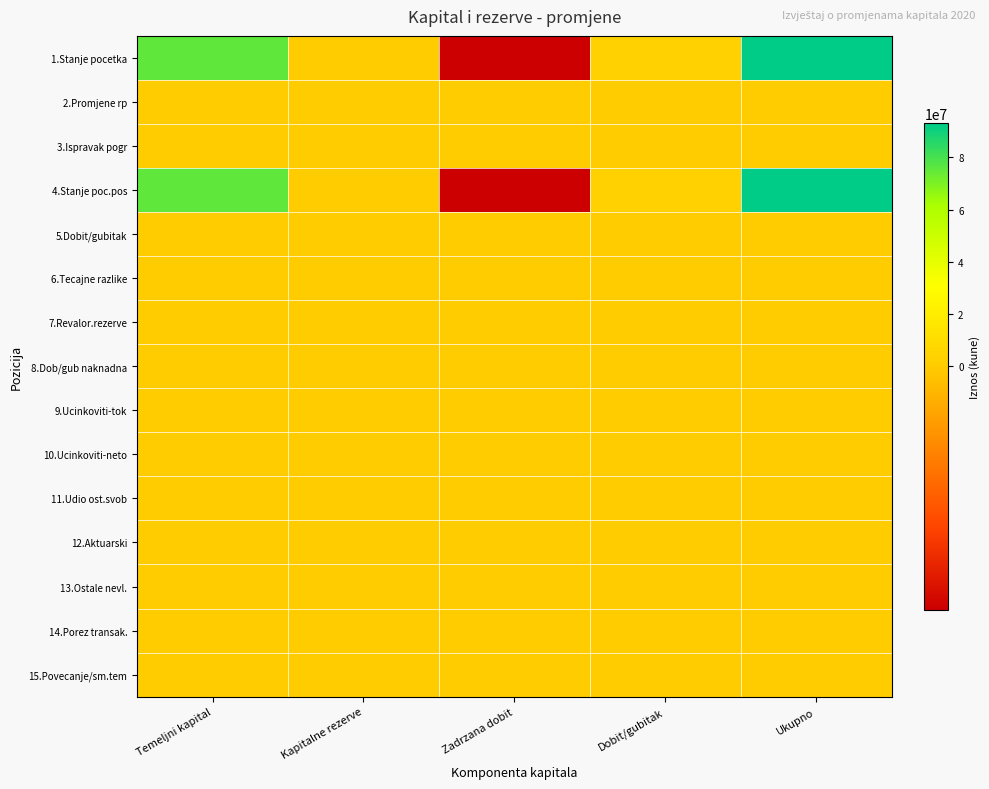

Which series has the largest range (max minus min)?

1.Stanje pocetka